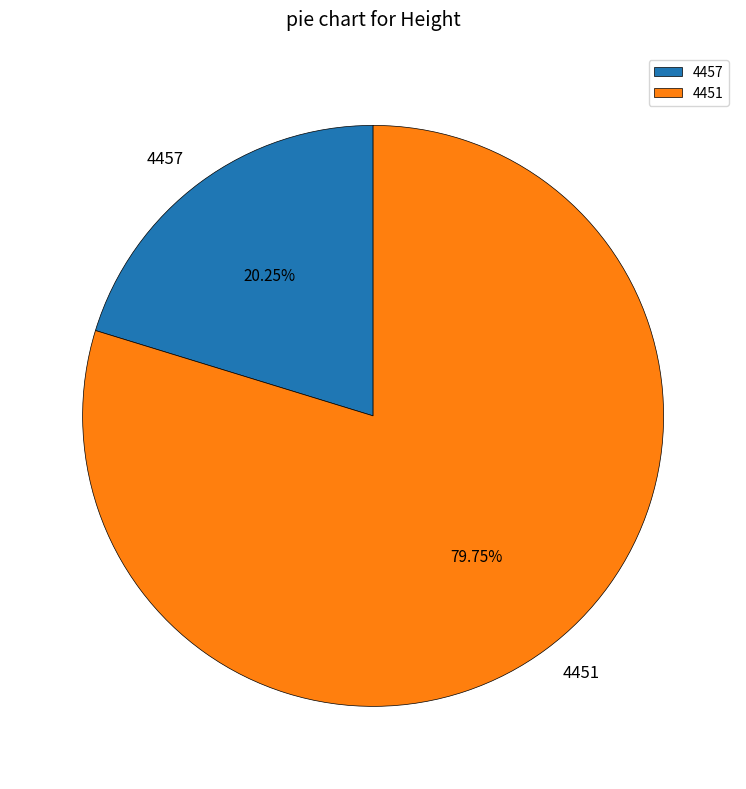

Do 4451 and 4457 together represent more than half of the pie?

Yes